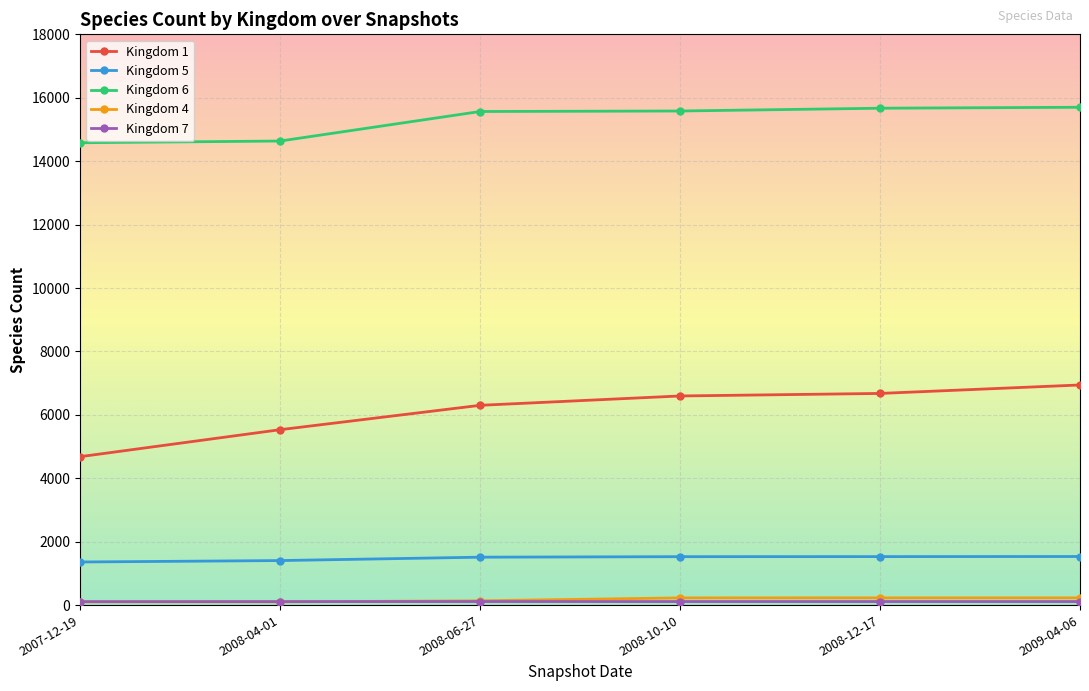

True or false: Kingdom 6 and Kingdom 5 intersect in this chart.

False